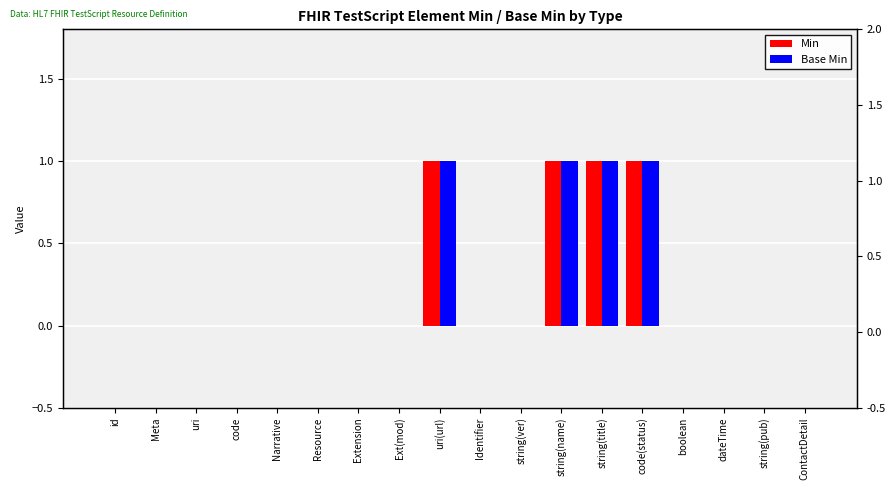

Which category has the lowest value across all series?

id